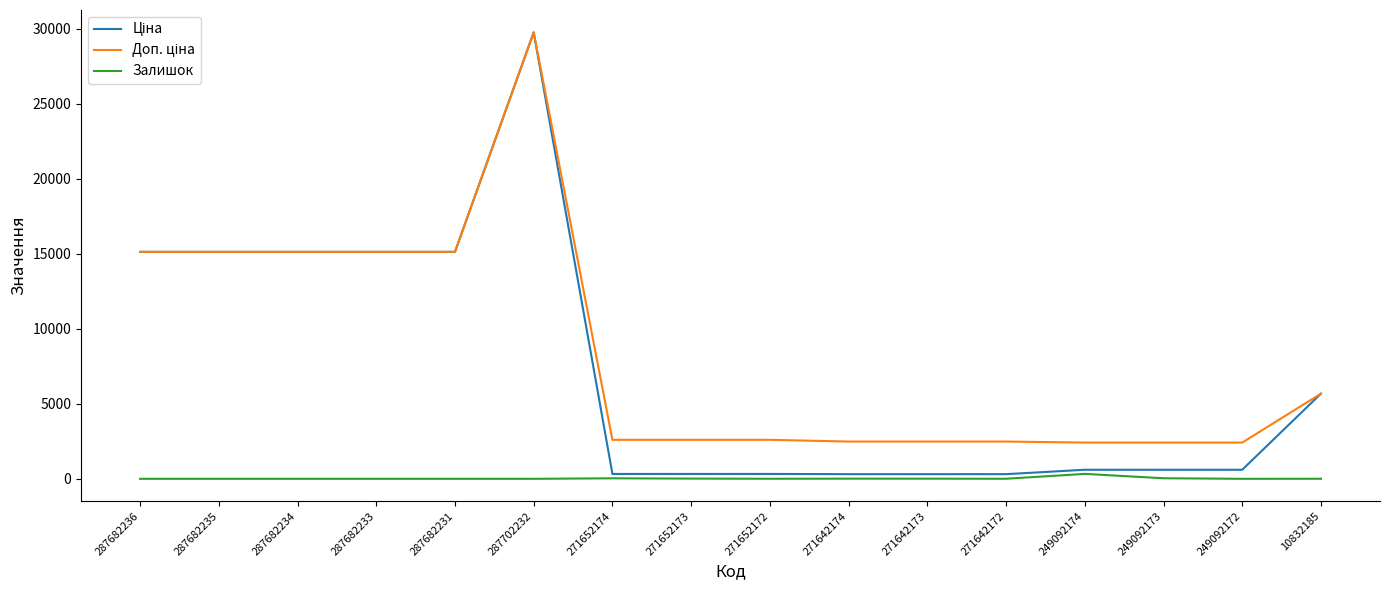

What value does the Залишок series have at 271642174?

11.0